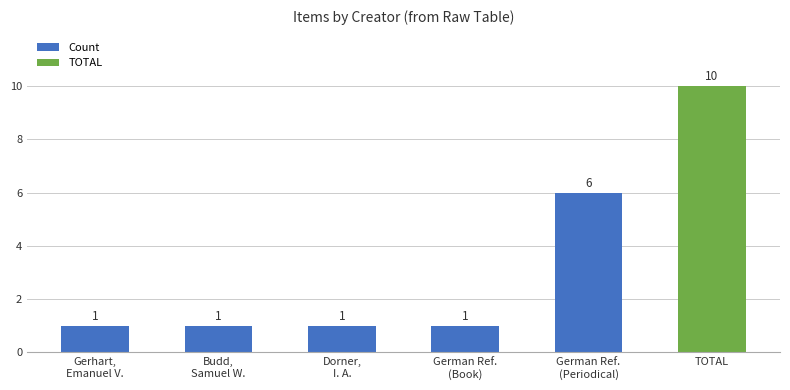

What is the maximum value shown in the chart?

10